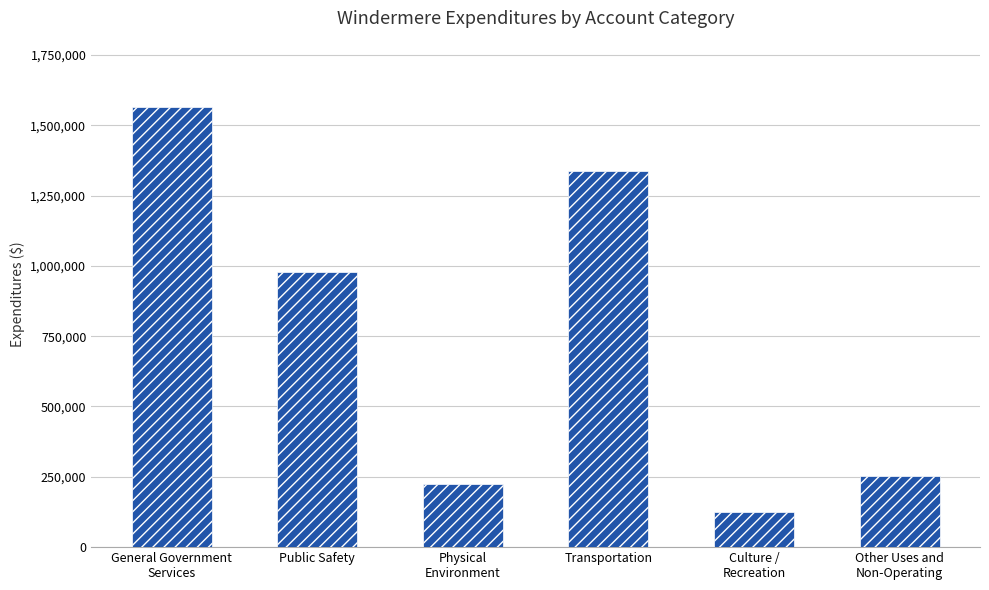

Reading left to right, list all the values displayed in this chart.

General Government
Services=1565678	Public Safety=978349	Physical
Environment=223436	Transportation=1338128	Culture /
Recreation=123624	Other Uses and
Non-Operating=254577